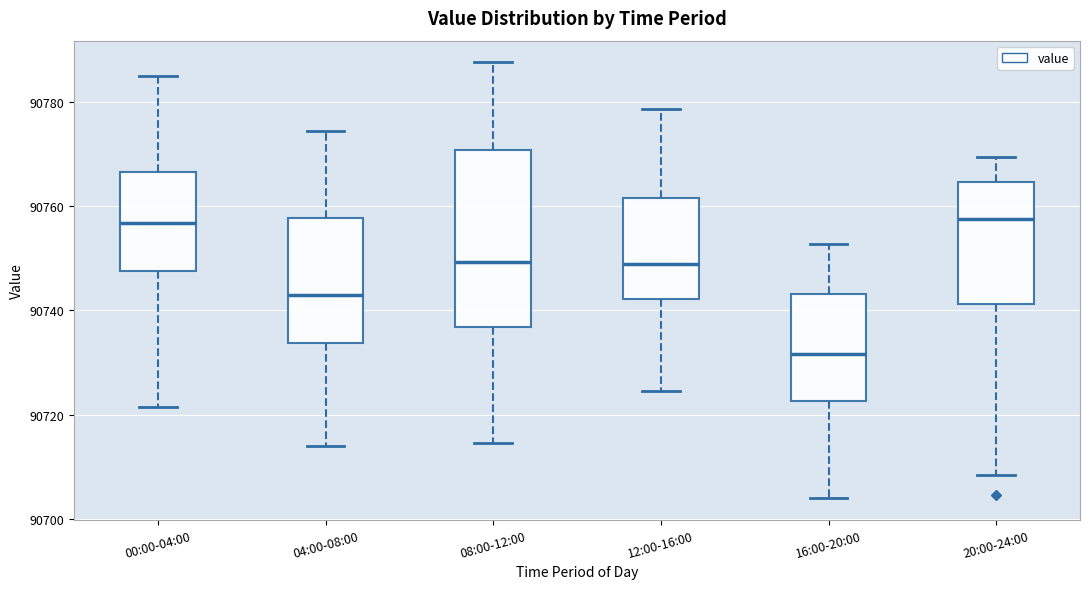

Which box has the lowest median line?

16:00-20:00